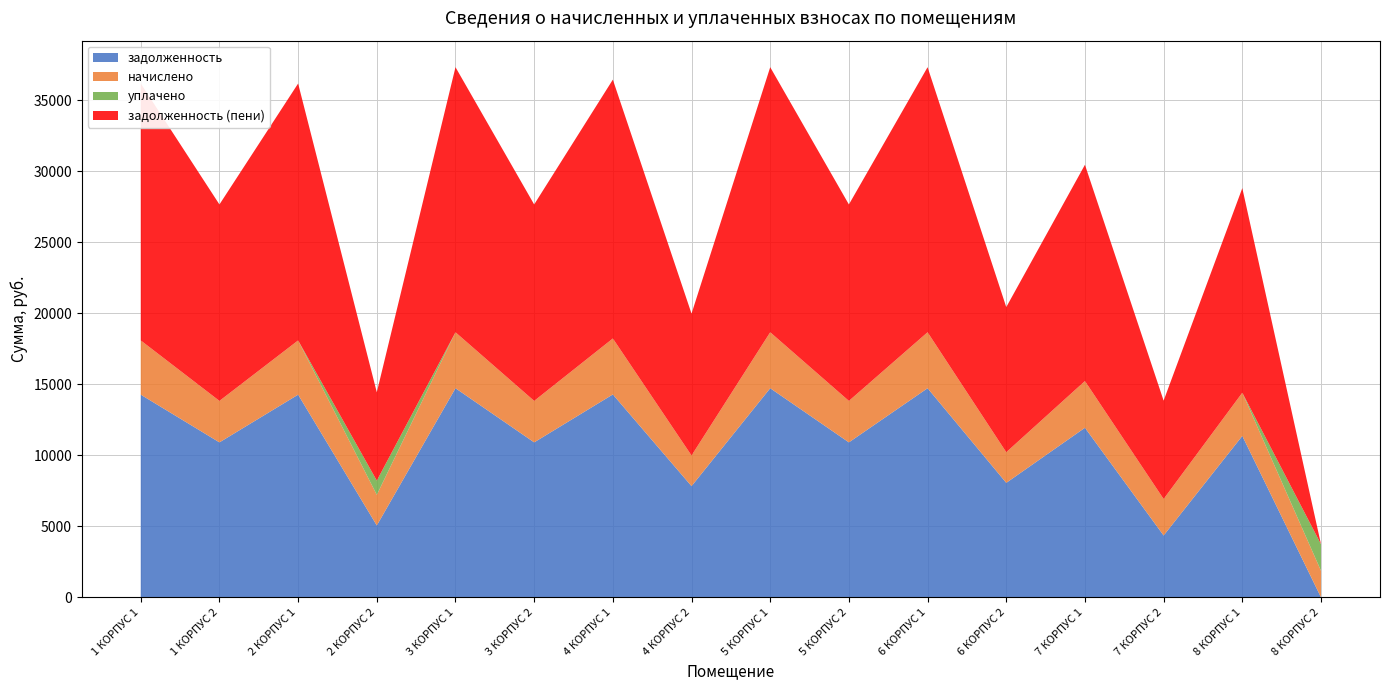

Reading right to left, list all the values displayed in this chart.

задолженность: 8 КОРПУС 2=0.0	8 КОРПУС 1=11368.2	7 КОРПУС 2=4355.8	7 КОРПУС 1=11942.3	6 КОРПУС 2=8063.0	6 КОРПУС 1=14727.8	5 КОРПУС 2=10914.2	5 КОРПУС 1=14727.8	4 КОРПУС 2=7832.2	4 КОРПУС 1=14289.8	3 КОРПУС 2=10914.2	3 КОРПУС 1=14727.8	2 КОРПУС 2=5063.0	2 КОРПУС 1=14273.8	1 КОРПУС 2=10914.2	1 КОРПУС 1=14273.8
начислено: 8 КОРПУС 2=1871.1	8 КОРПУС 1=3042.4	7 КОРПУС 2=2570.9	7 КОРПУС 1=3290.2	6 КОРПУС 2=2157.8	6 КОРПУС 1=3941.5	5 КОРПУС 2=2920.9	5 КОРПУС 1=3941.5	4 КОРПУС 2=2157.8	4 КОРПУС 1=3941.5	3 КОРПУС 2=2920.9	3 КОРПУС 1=3941.5	2 КОРПУС 2=2157.8	2 КОРПУС 1=3820.0	1 КОРПУС 2=2920.9	1 КОРПУС 1=3820.0
уплачено: 8 КОРПУС 2=1871.1	8 КОРПУС 1=0.0	7 КОРПУС 2=0.0	7 КОРПУС 1=0.0	6 КОРПУС 2=0.0	6 КОРПУС 1=0.0	5 КОРПУС 2=0.0	5 КОРПУС 1=0.0	4 КОРПУС 2=0.0	4 КОРПУС 1=0.0	3 КОРПУС 2=0.0	3 КОРПУС 1=0.0	2 КОРПУС 2=1000.0	2 КОРПУС 1=0.0	1 КОРПУС 2=0.0	1 КОРПУС 1=0.0
задолженность (пени): 8 КОРПУС 2=0.0	8 КОРПУС 1=14410.5	7 КОРПУС 2=6926.7	7 КОРПУС 1=15232.5	6 КОРПУС 2=10220.9	6 КОРПУС 1=18669.2	5 КОРПУС 2=13835.0	5 КОРПУС 1=18669.2	4 КОРПУС 2=9990.0	4 КОРПУС 1=18231.3	3 КОРПУС 2=13835.0	3 КОРПУС 1=18669.2	2 КОРПУС 2=6220.9	2 КОРПУС 1=18093.7	1 КОРПУС 2=13835.0	1 КОРПУС 1=18093.7